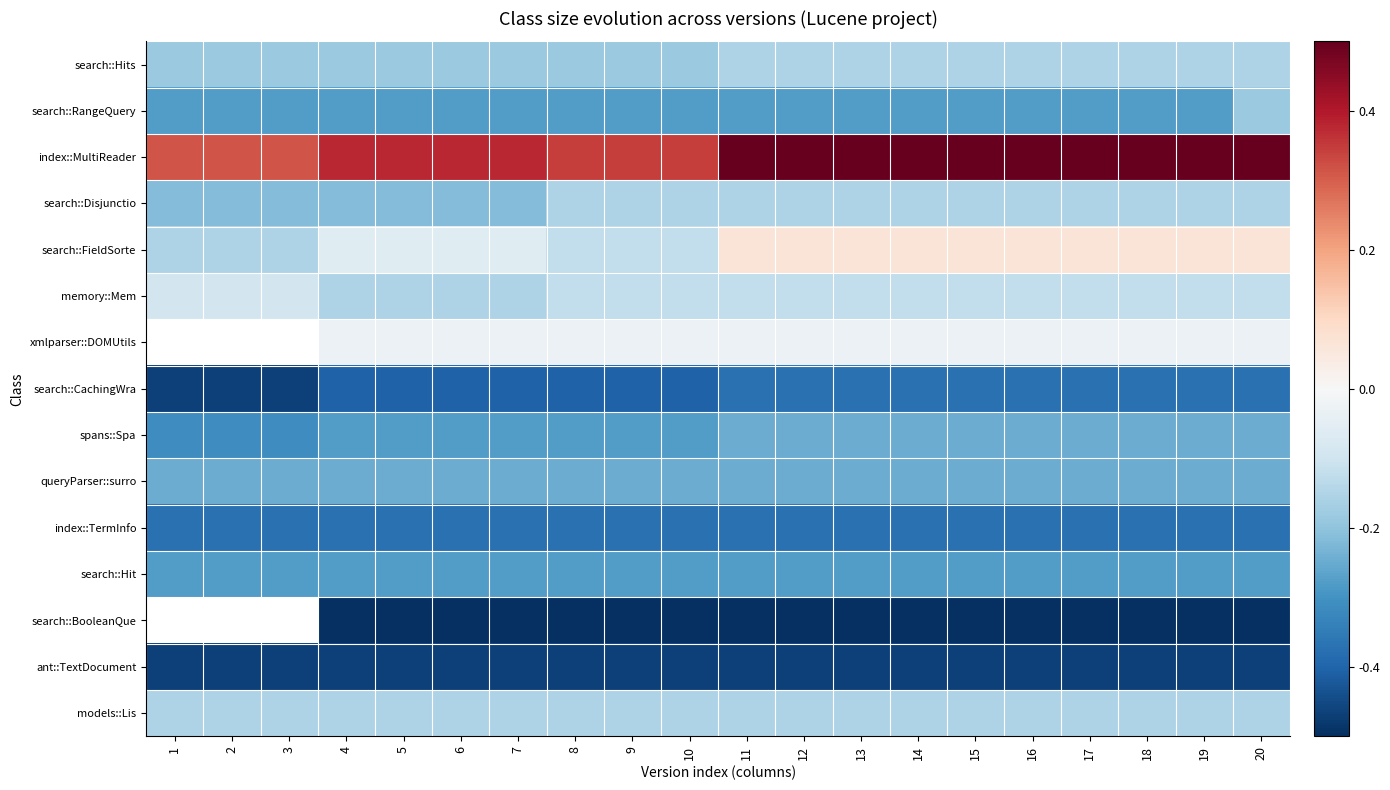

Which has a higher value, 9 or 1?

9